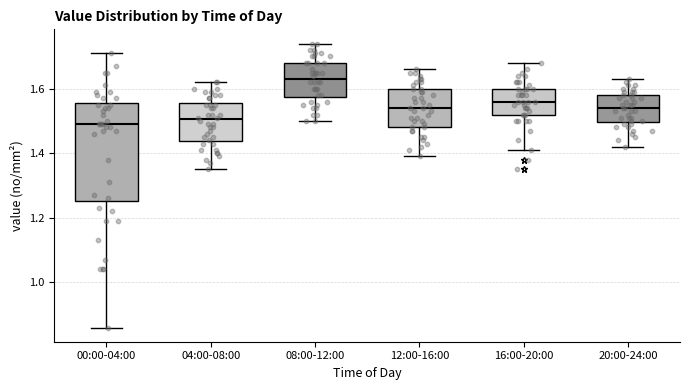

Which box is the tallest, from its lower edge to its upper edge?

00:00-04:00